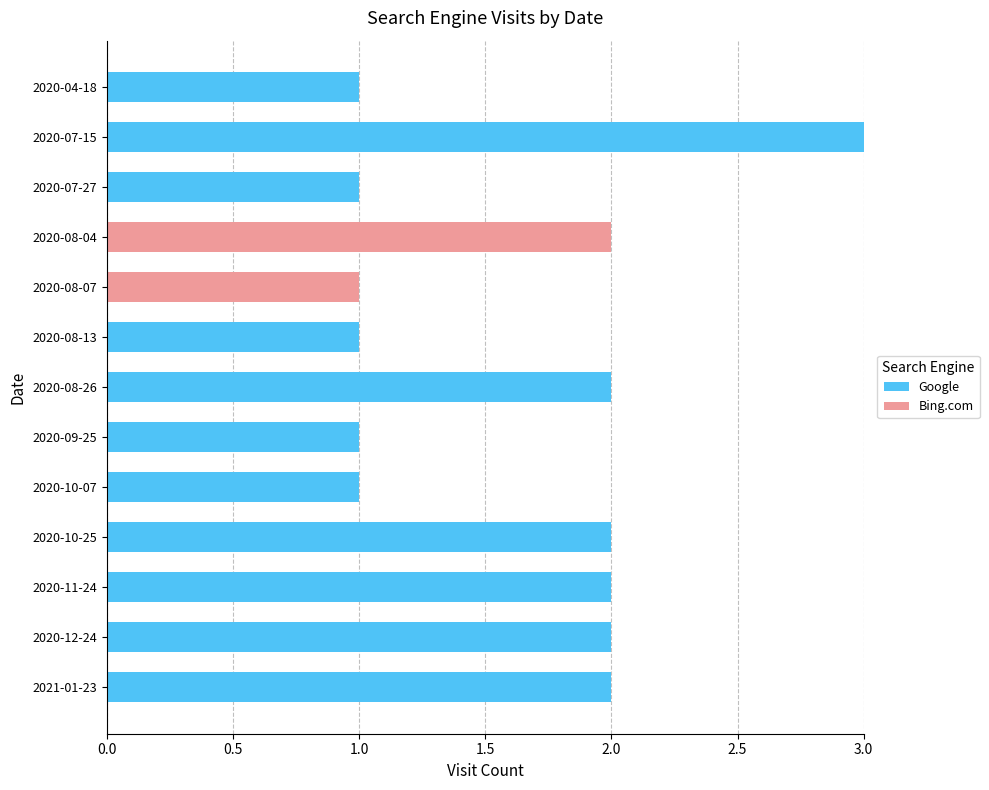

True or false: Google has a value of 1 at 2020-10-07.

True